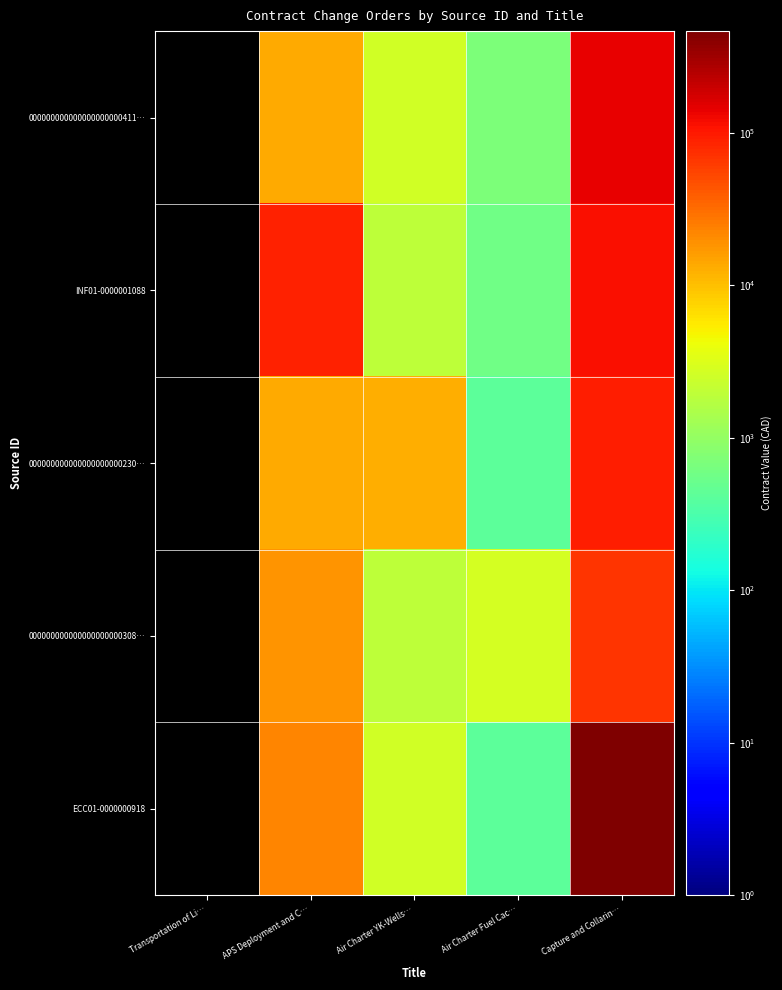

Which series has the largest total across all categories?

ECC01-0000000918